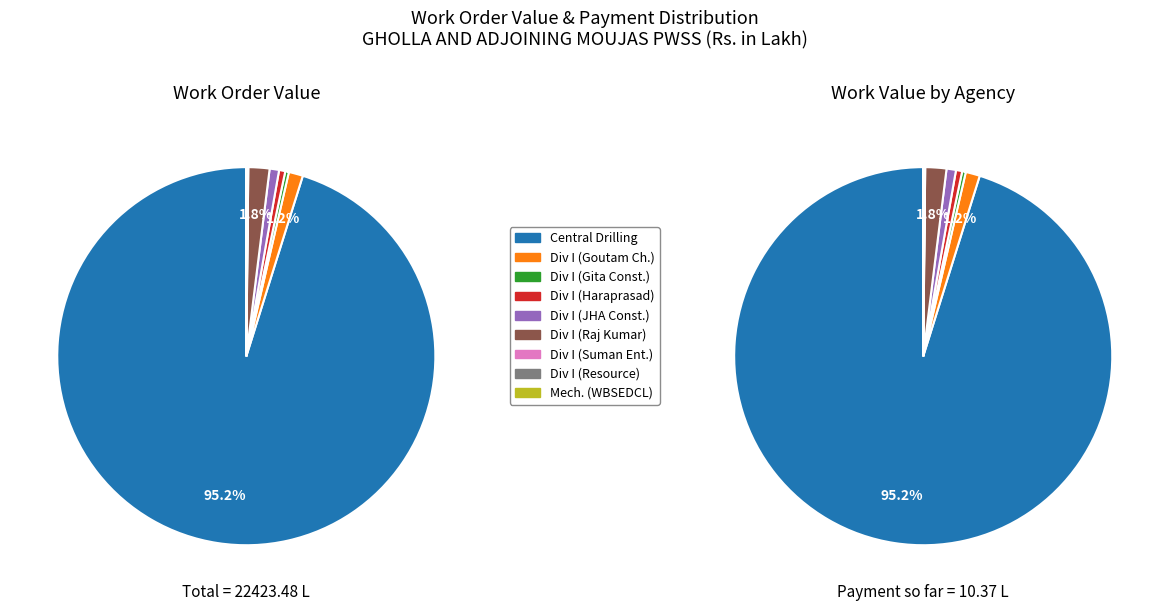

The values_payment slice represents 60% of the pie. True or false?

False